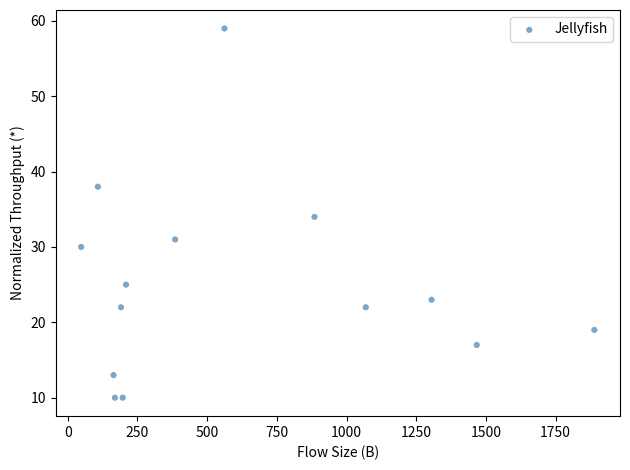

What is the range of X values (max minus min)?

1841